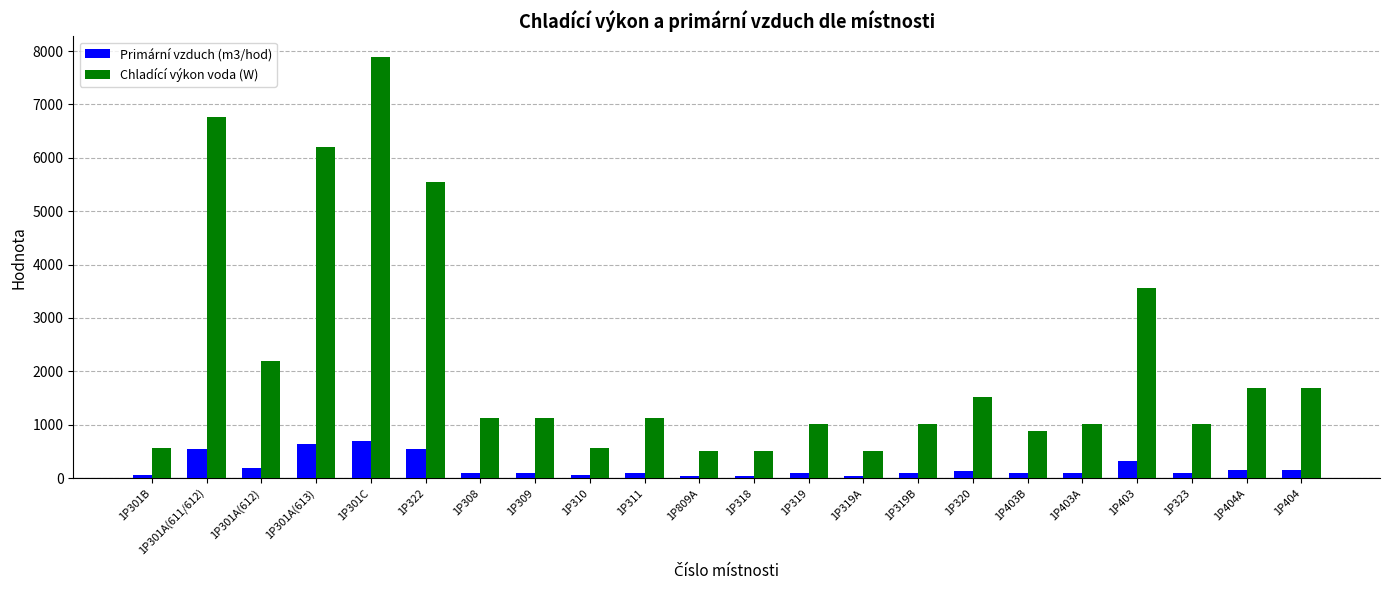

At 1P301A(611/612), list the series in order from smallest to largest.

Primární vzduch (m3/hod), Chladící výkon voda (W)